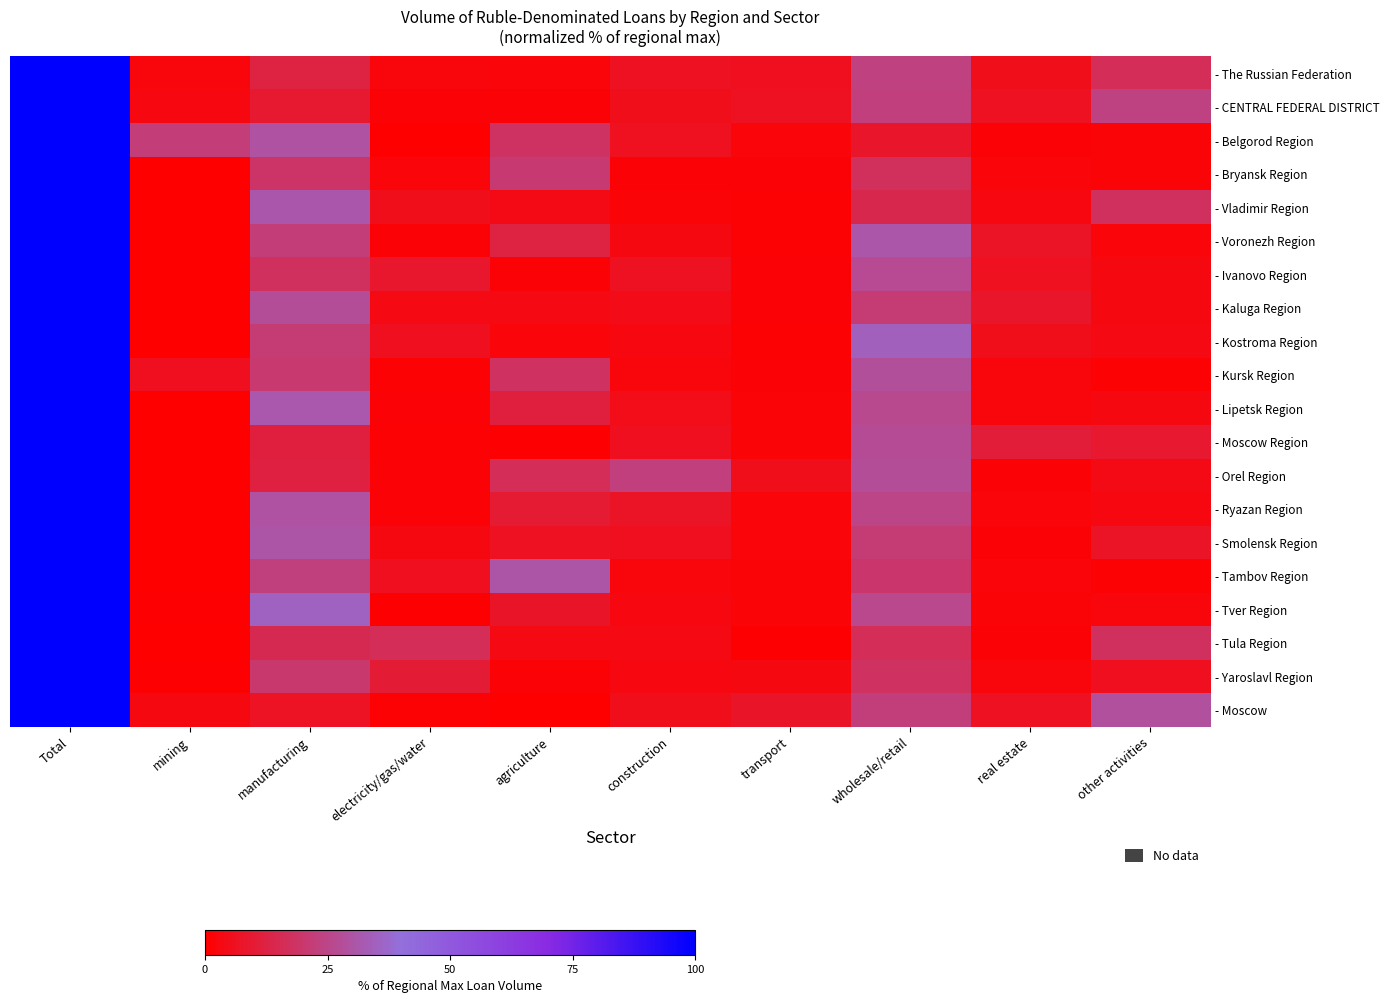

What is the greatest value displayed?

100.0